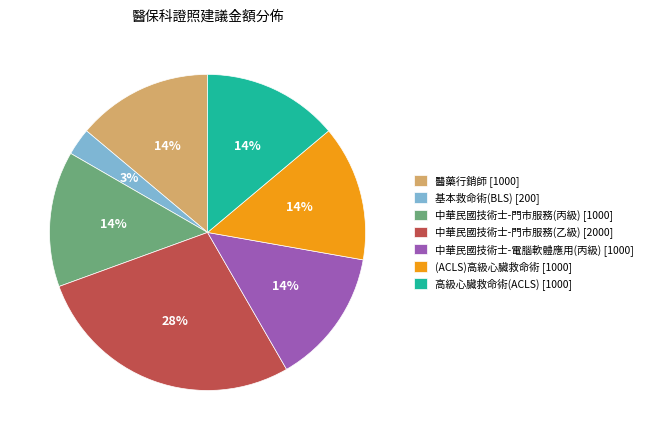

True or false: 中華民國技術士-門市服務(丙級) accounts for 4% of the total.

False